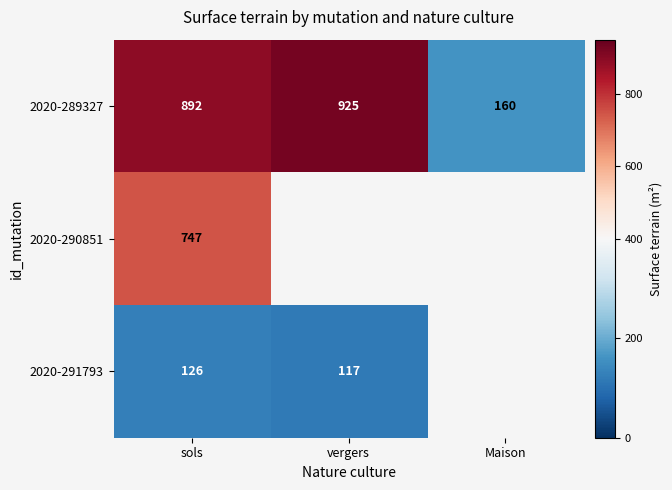

What is the difference between the 2020-289327 values at Maison and vergers?

765.0